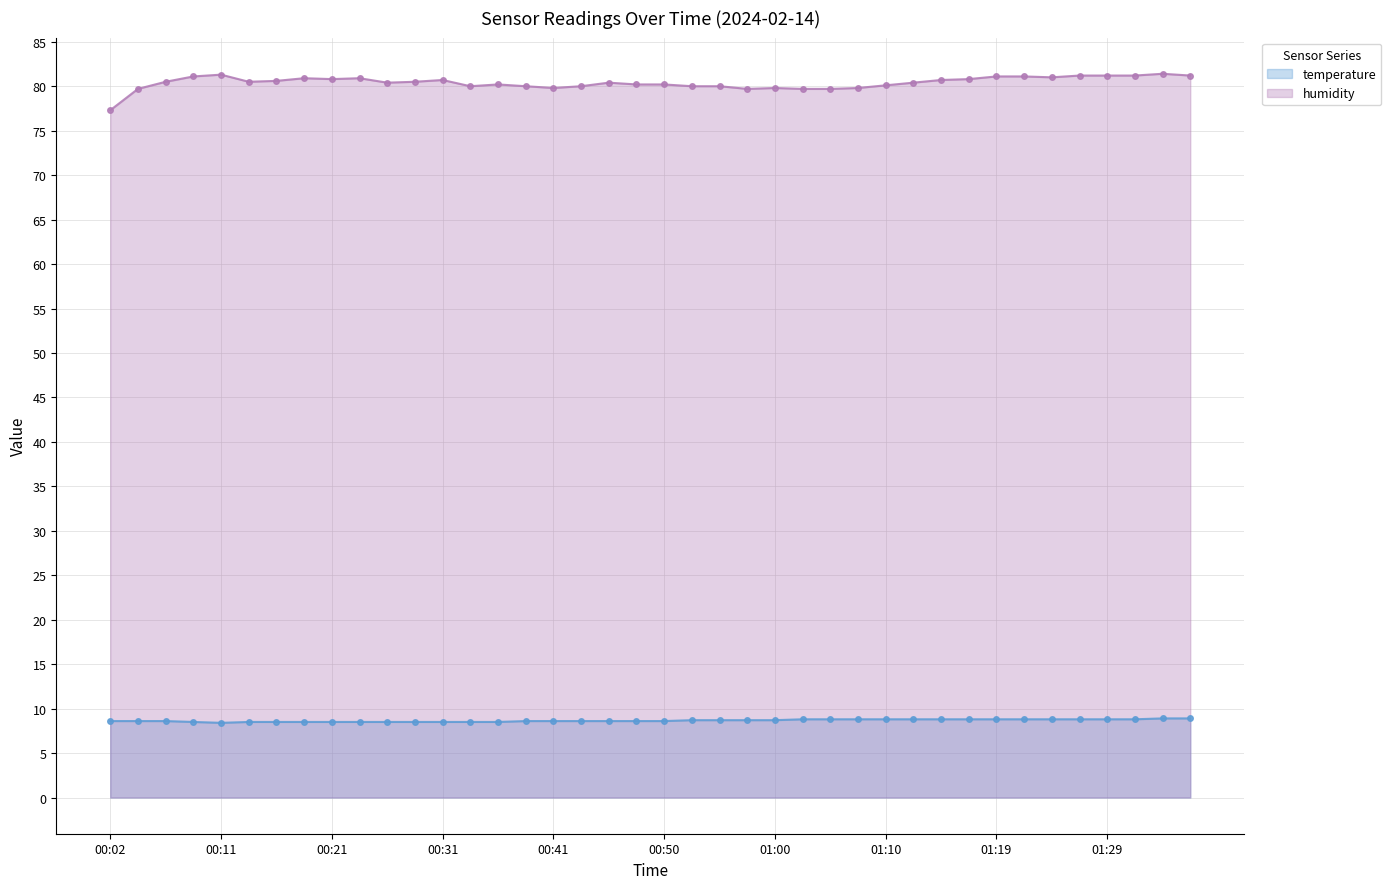

How many interior local valleys does the humidity series have?

7